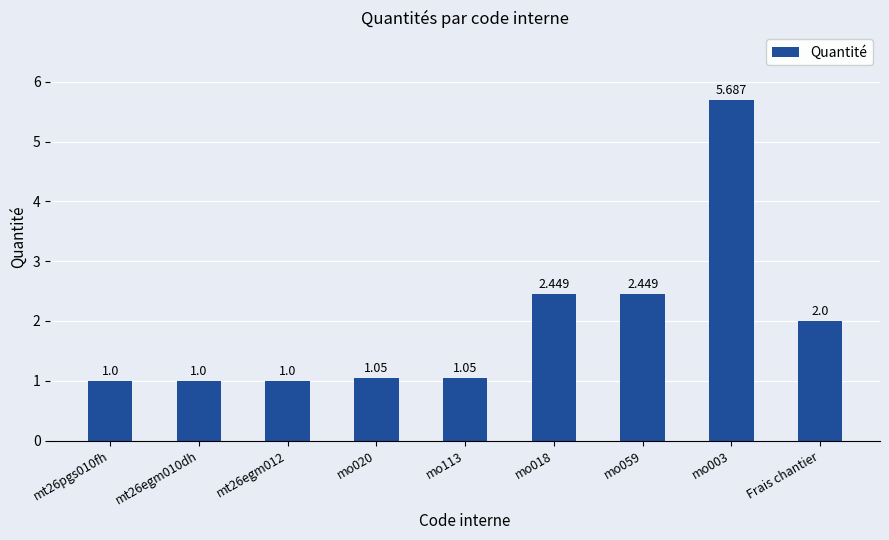

Are the bars grouped side by side (vs. stacked)?

No